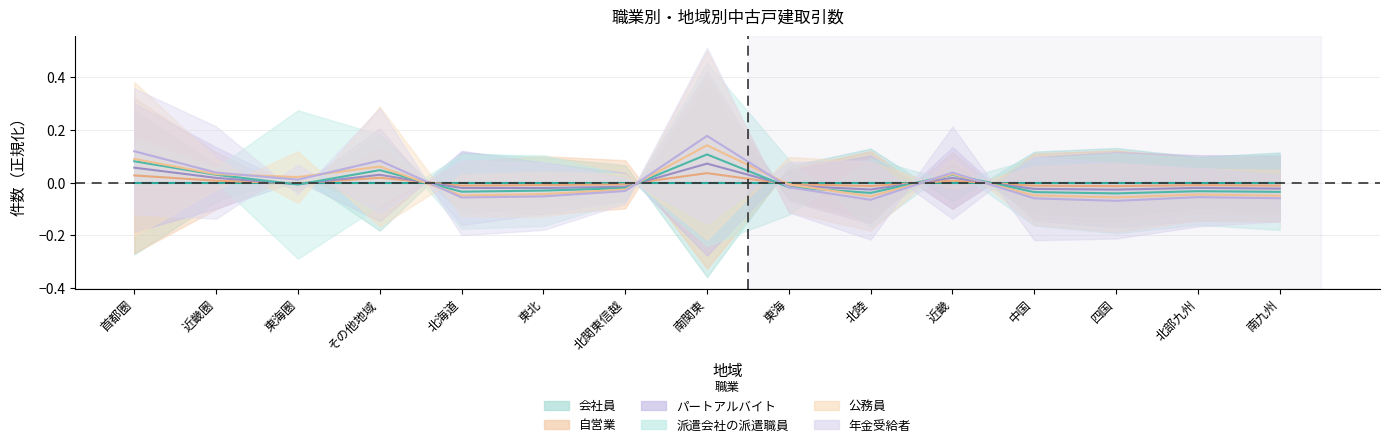

How many data points in 会社員 are above 0?

5